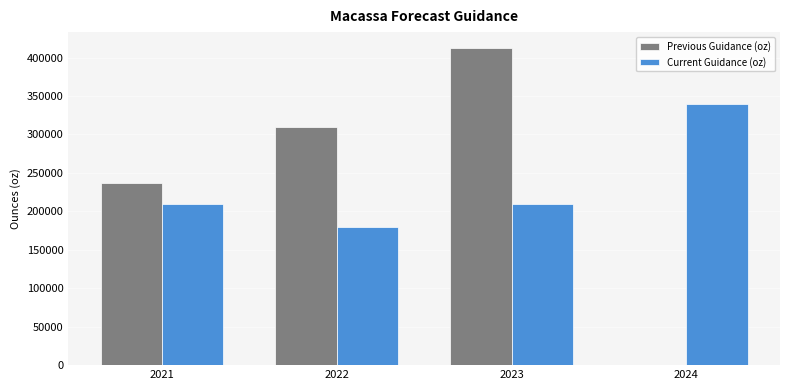

Which series has the widest spread of values?

Previous Guidance (oz)